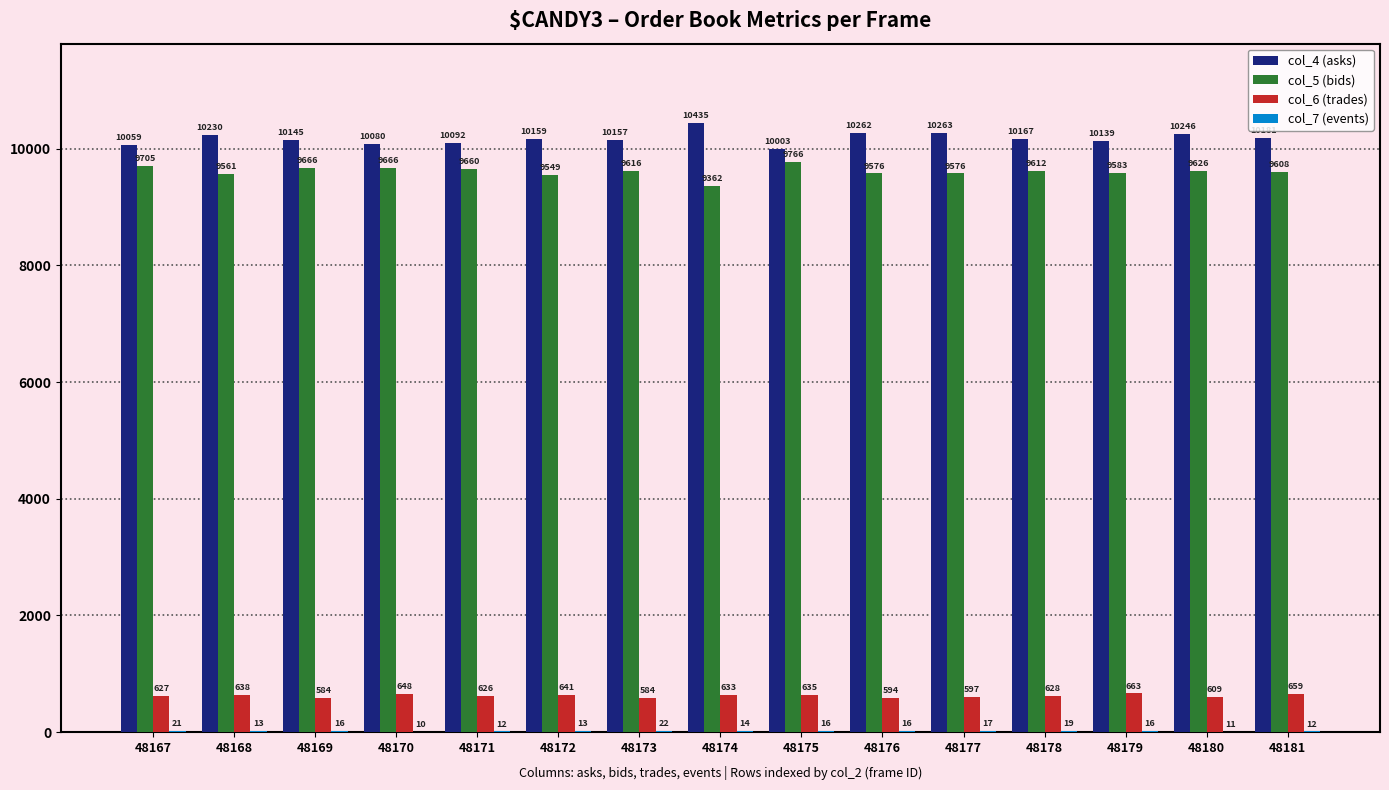

The col_6 (trades) series shows 659 at 48181. True or false?

True